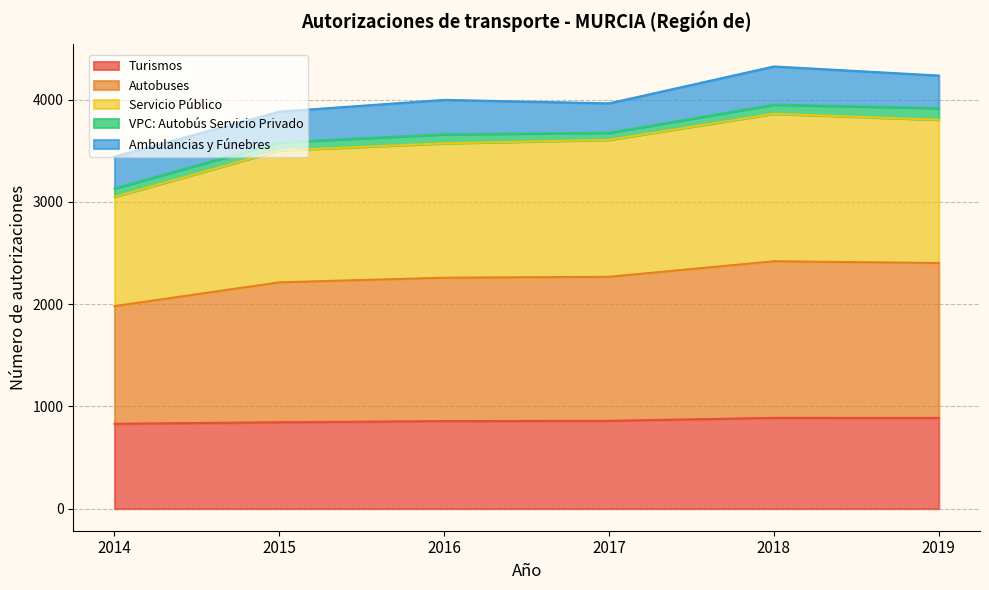

What is the value of the Servicio Público point at the 1st from the left?

3050